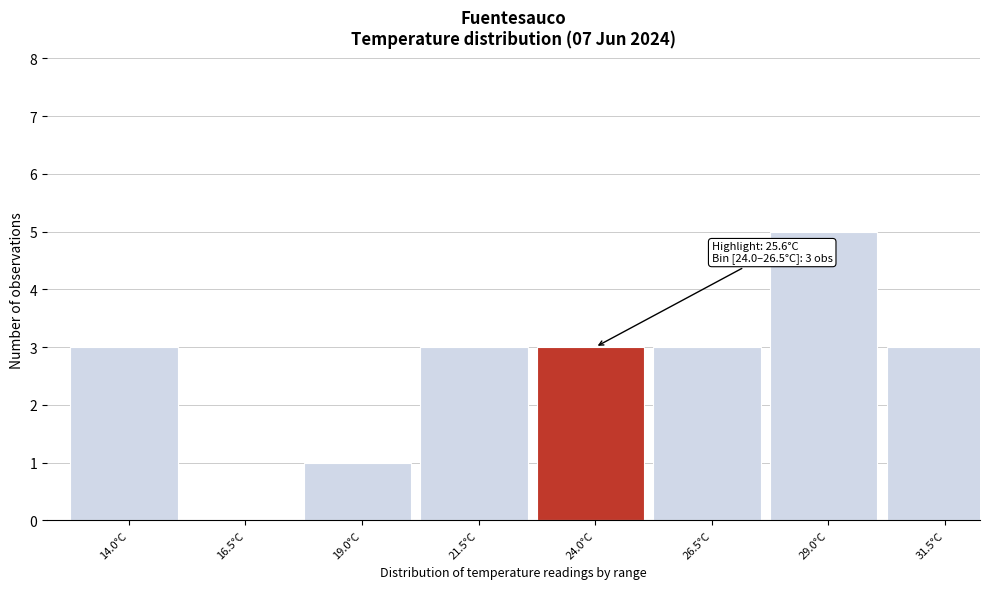

Reading left to right, transcribe all the data shown in this chart.

14.0°C=3	16.5°C=0	19.0°C=1	21.5°C=3	24.0°C=3	26.5°C=3	29.0°C=5	31.5°C=3